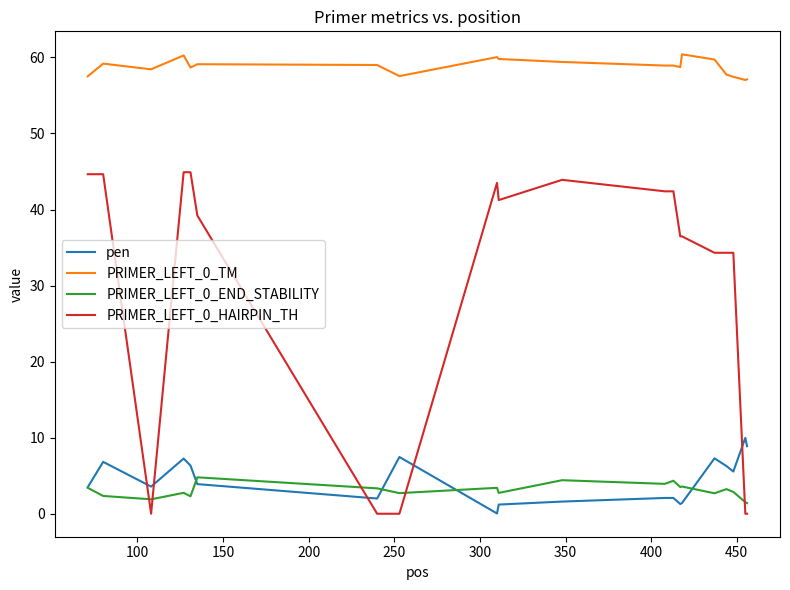

What is the maximum value shown in the chart?

60.4